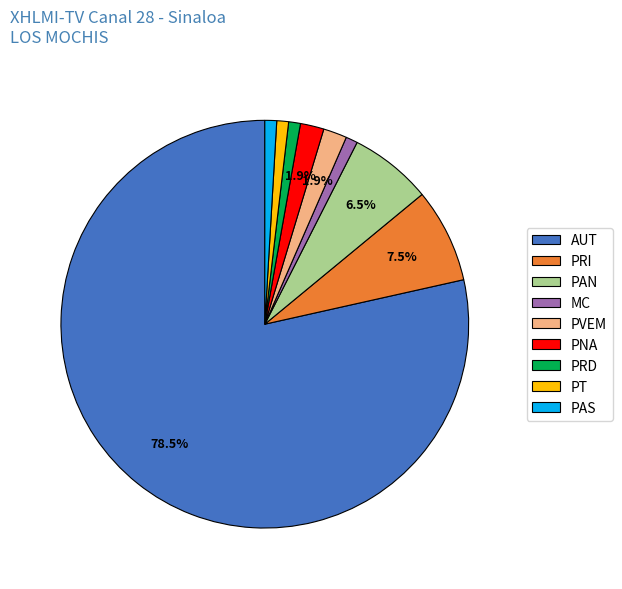

Does any single category account for the majority?

Yes